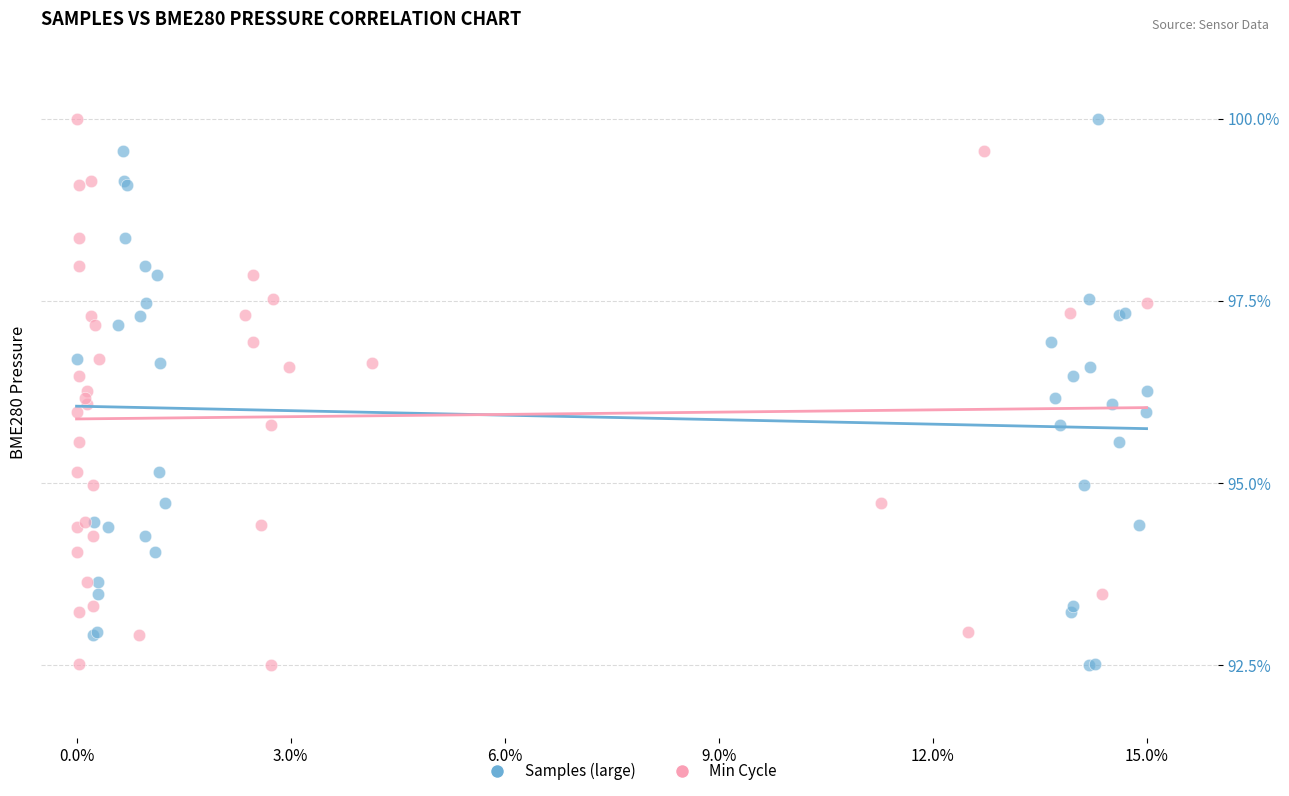

What are all the series names shown in the legend?

Samples (large), Min Cycle